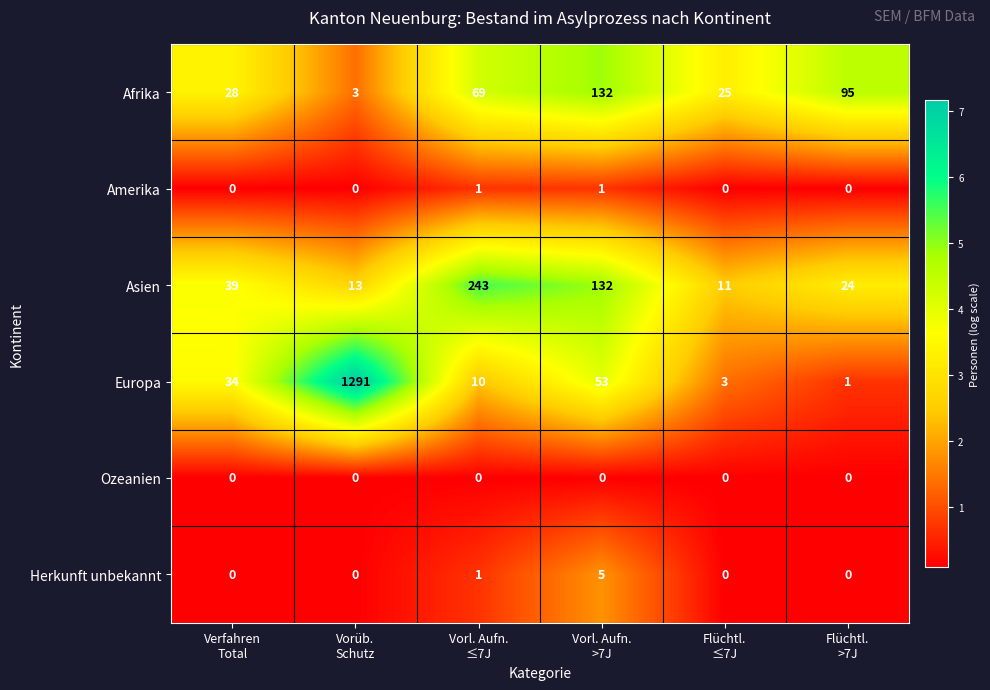

At which category does the chart reach its peak across all series?

Vorüb.
Schutz